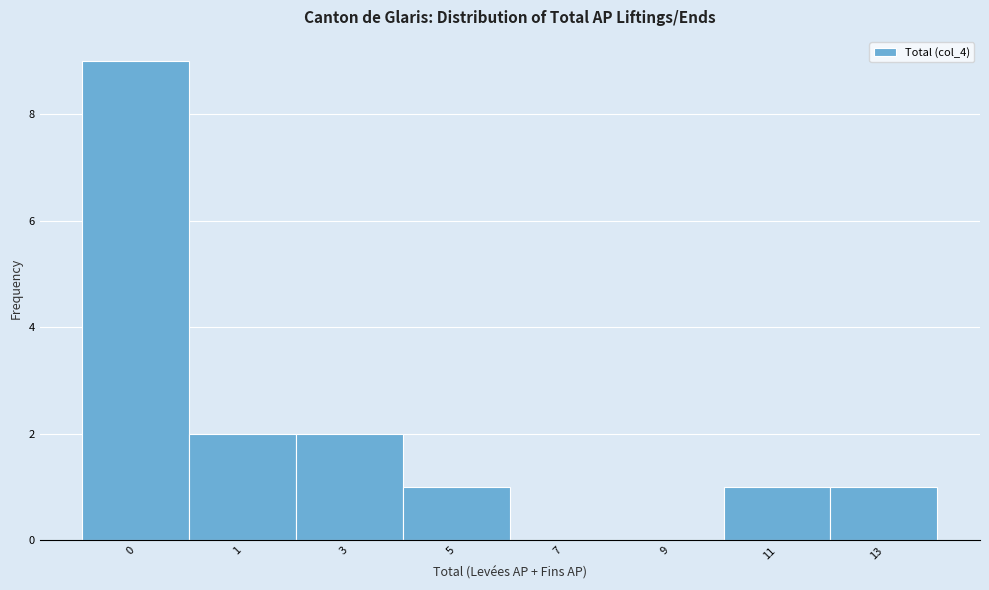

Reading left to right, list all the values displayed in this chart.

0=9	1=2	3=2	5=1	7=0	9=0	11=1	13=1